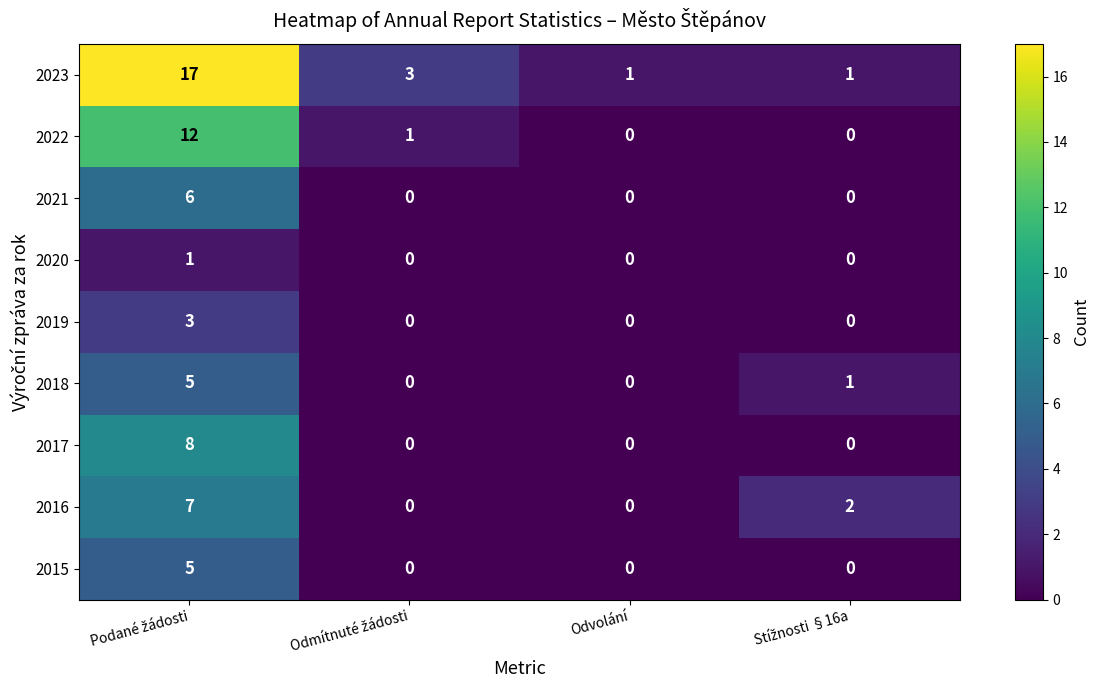

Which series has the largest total across all categories?

2023